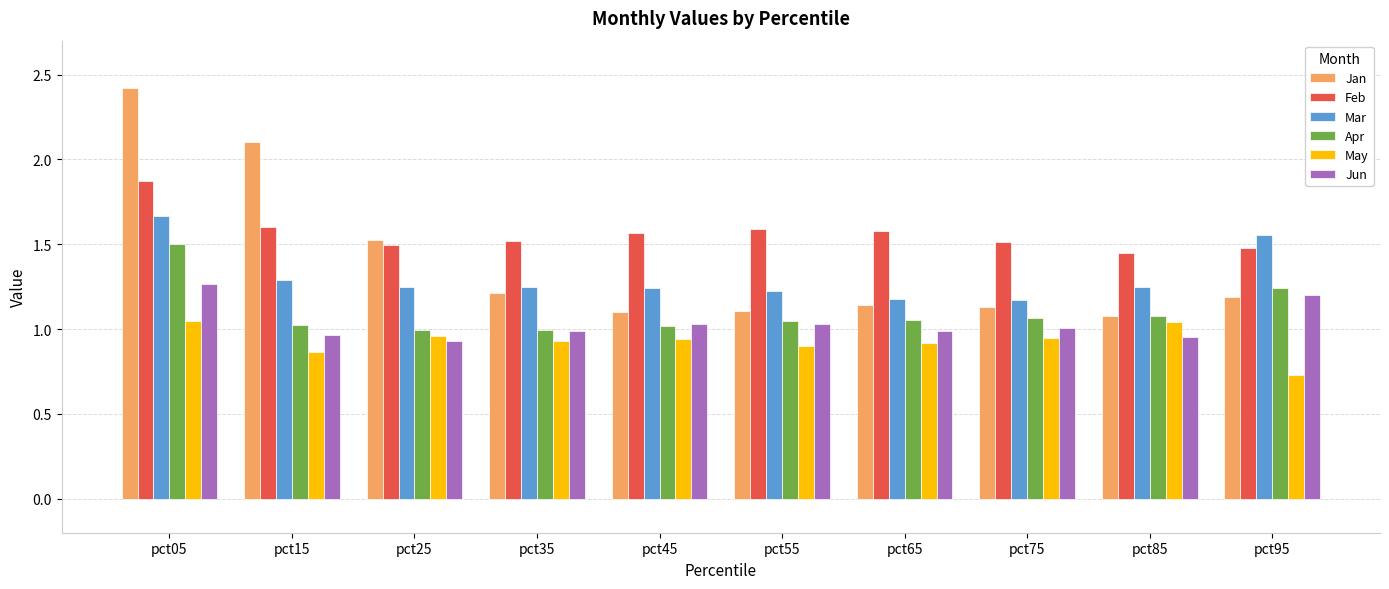

At which label does Mar reach its peak?

pct05